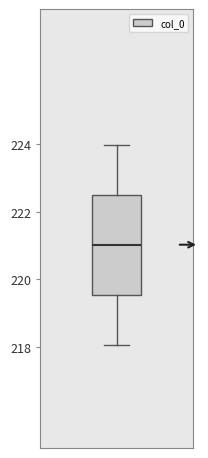

Read this box plot against the y-axis: the position of the median line, the range covered by the box, and the ends of both whiskers. The values are not printed on the chart, so give them approximately, as read against the axis.

median 221.0, box 219.6 to 222.6, whiskers 218.0 to 224.0